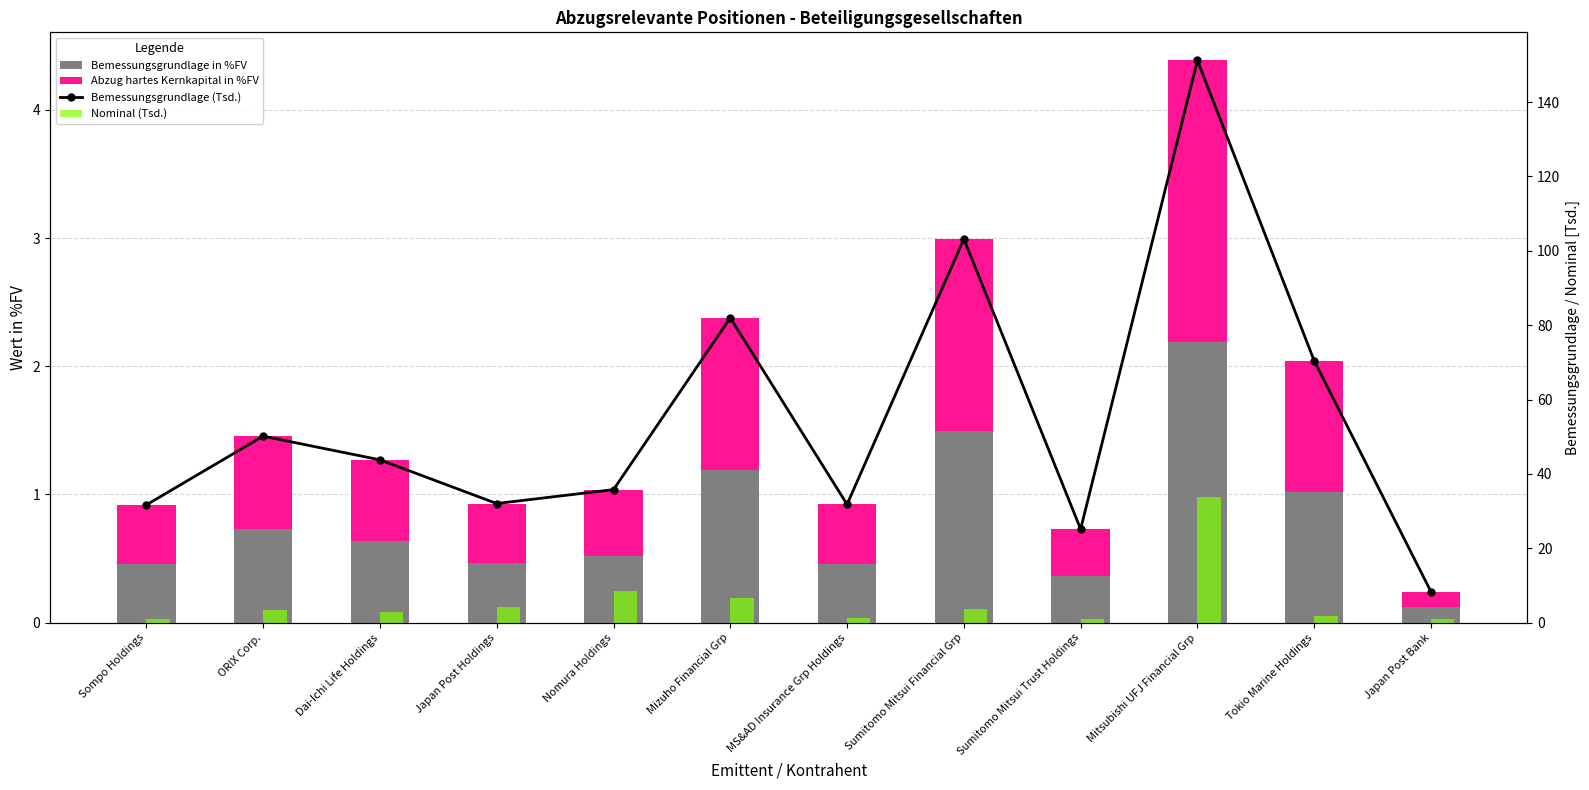

Reading left to right, what are all the values shown in this chart?

Bemessungsgrundlage in %FV: Sompo Holdings=0.5	ORIX Corp.=0.7	Dai-Ichi Life Holdings=0.6	Japan Post Holdings=0.5	Nomura Holdings=0.5	Mizuho Financial Grp=1.2	MS&AD Insurance Grp Holdings=0.5	Sumitomo Mitsui Financial Grp=1.5	Sumitomo Mitsui Trust Holdings=0.4	Mitsubishi UFJ Financial Grp=2.2	Tokio Marine Holdings=1.0	Japan Post Bank=0.1
Abzug hartes Kernkapital in %FV: Sompo Holdings=0.5	ORIX Corp.=0.7	Dai-Ichi Life Holdings=0.6	Japan Post Holdings=0.5	Nomura Holdings=0.5	Mizuho Financial Grp=1.2	MS&AD Insurance Grp Holdings=0.5	Sumitomo Mitsui Financial Grp=1.5	Sumitomo Mitsui Trust Holdings=0.4	Mitsubishi UFJ Financial Grp=2.2	Tokio Marine Holdings=1.0	Japan Post Bank=0.1
Bemessungsgrundlage (Tsd.): Sompo Holdings=31.7	ORIX Corp.=50.2	Dai-Ichi Life Holdings=43.8	Japan Post Holdings=32.0	Nomura Holdings=35.8	Mizuho Financial Grp=82.0	MS&AD Insurance Grp Holdings=31.8	Sumitomo Mitsui Financial Grp=103.2	Sumitomo Mitsui Trust Holdings=25.2	Mitsubishi UFJ Financial Grp=151.2	Tokio Marine Holdings=70.4	Japan Post Bank=8.3
Nominal (Tsd.): Sompo Holdings=0.9	ORIX Corp.=3.4	Dai-Ichi Life Holdings=2.8	Japan Post Holdings=4.3	Nomura Holdings=8.5	Mizuho Financial Grp=6.7	MS&AD Insurance Grp Holdings=1.2	Sumitomo Mitsui Financial Grp=3.6	Sumitomo Mitsui Trust Holdings=0.9	Mitsubishi UFJ Financial Grp=33.7	Tokio Marine Holdings=1.7	Japan Post Bank=1.1